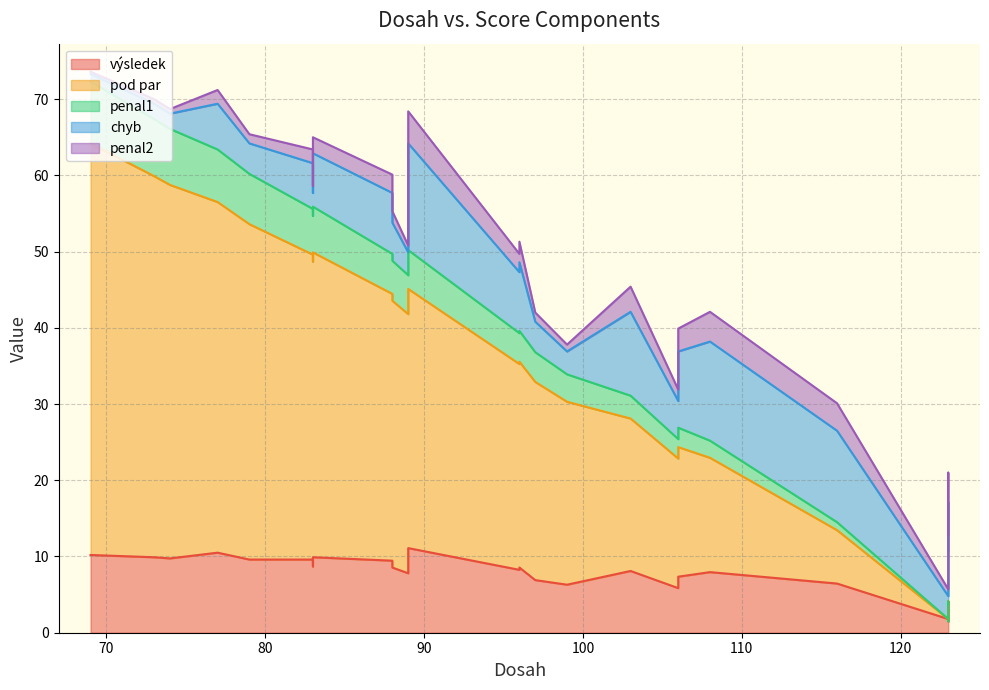

What are all the series names shown in the legend?

výsledek, pod par, penal1, chyb, penal2